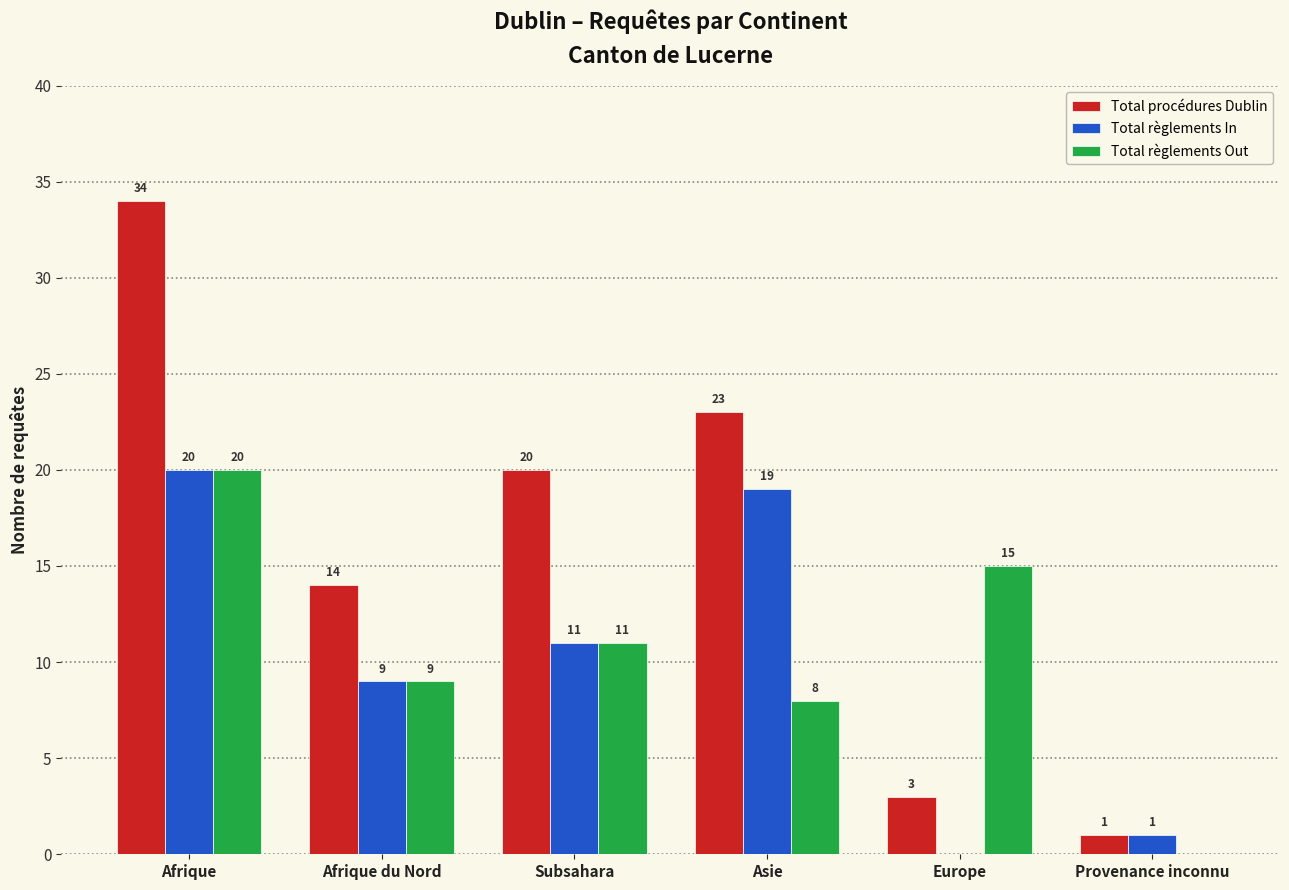

How many groups of bars are there?

6